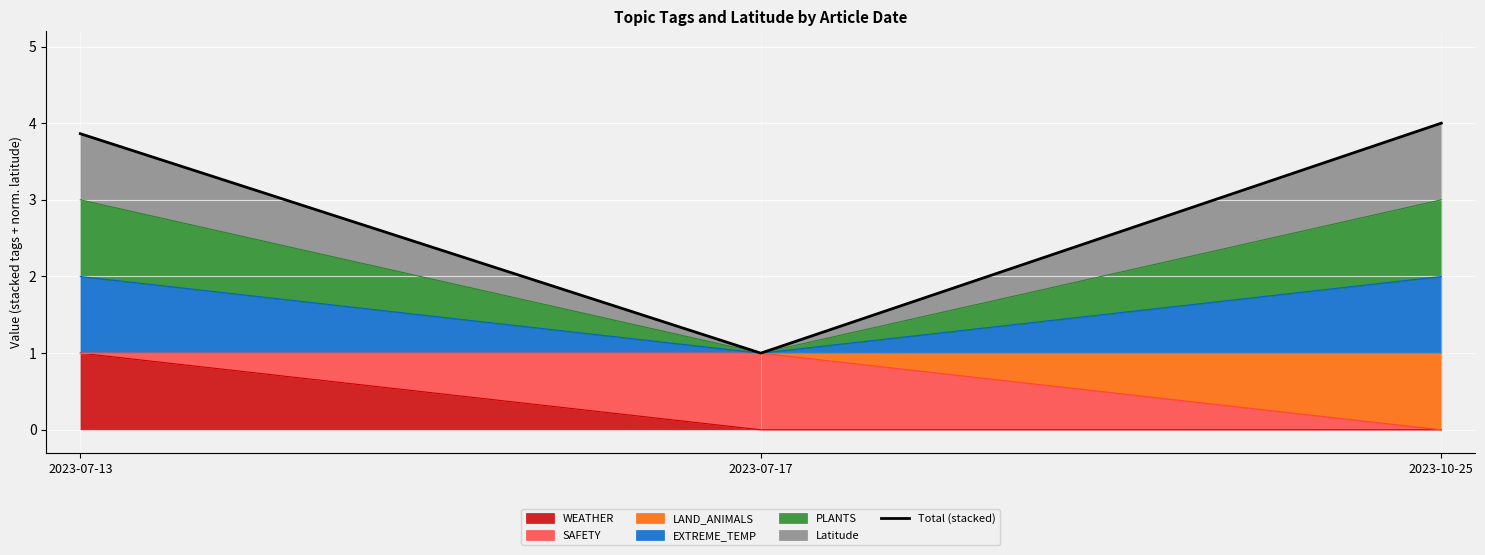

What is the minimum value shown in the chart?

1.0